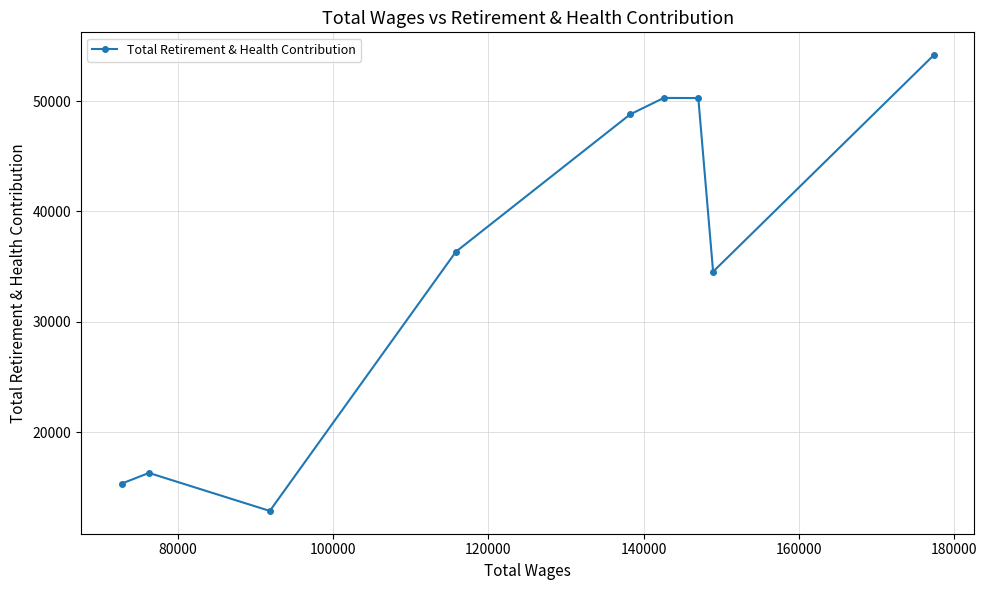

How many interior local valleys (lower than both neighbors) does the data have?

2